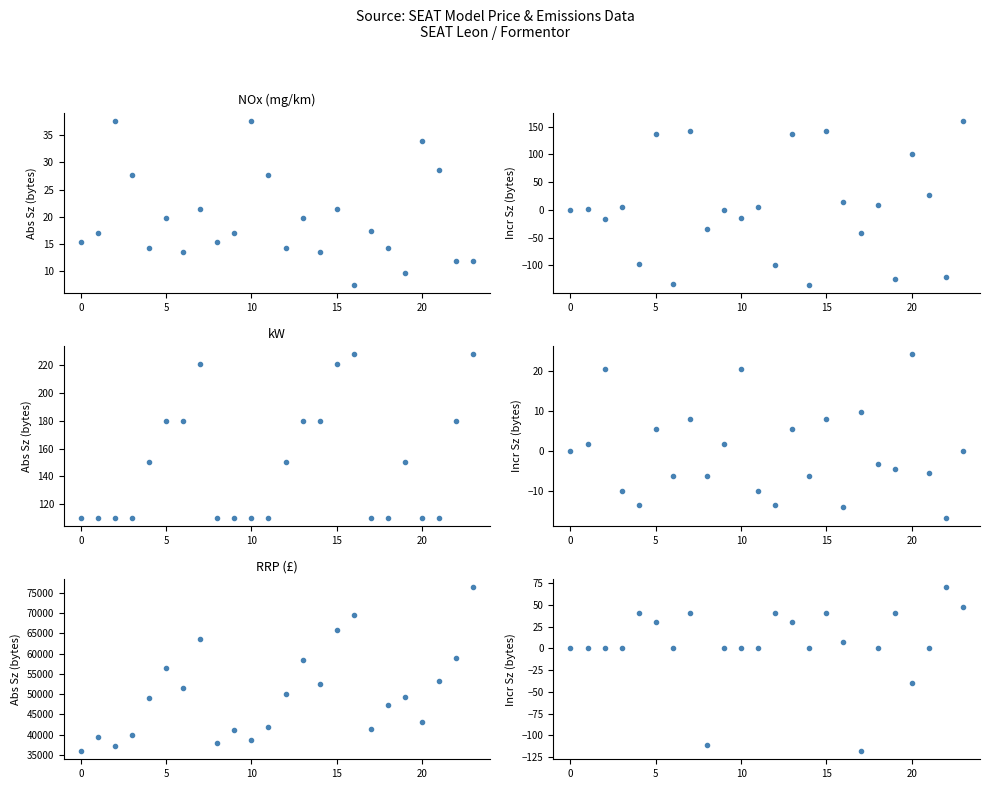

Where is Δ kW nearest to the value -24?

20